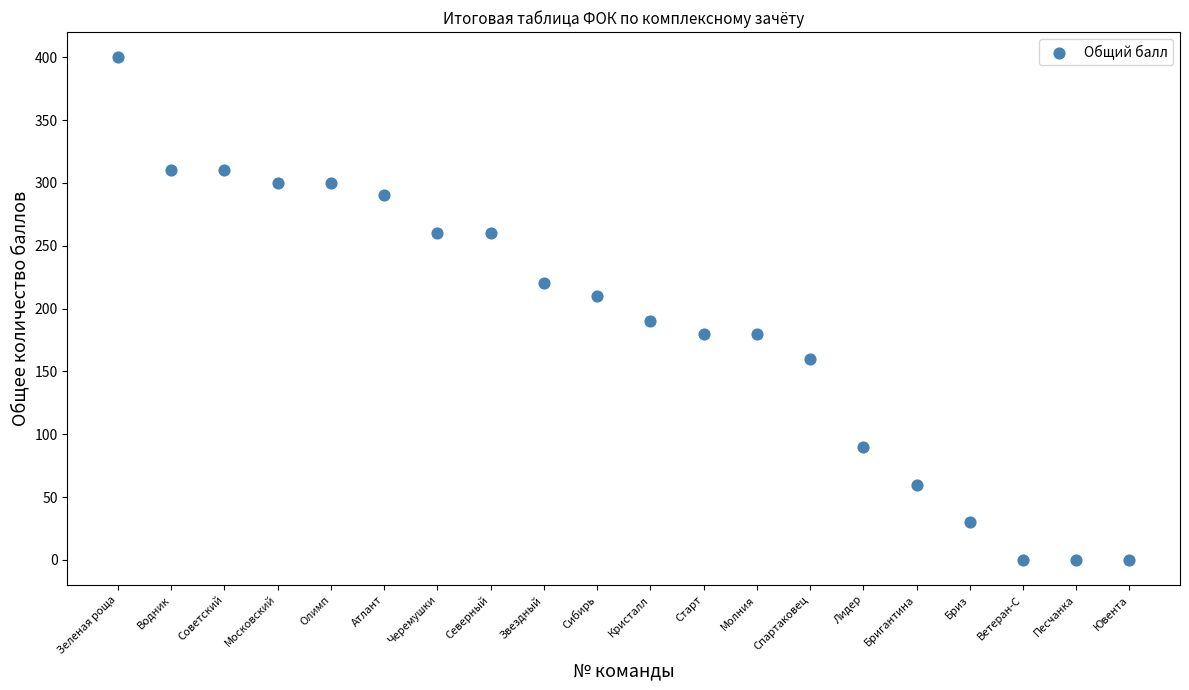

What is the range of Y values (max minus min)?

400